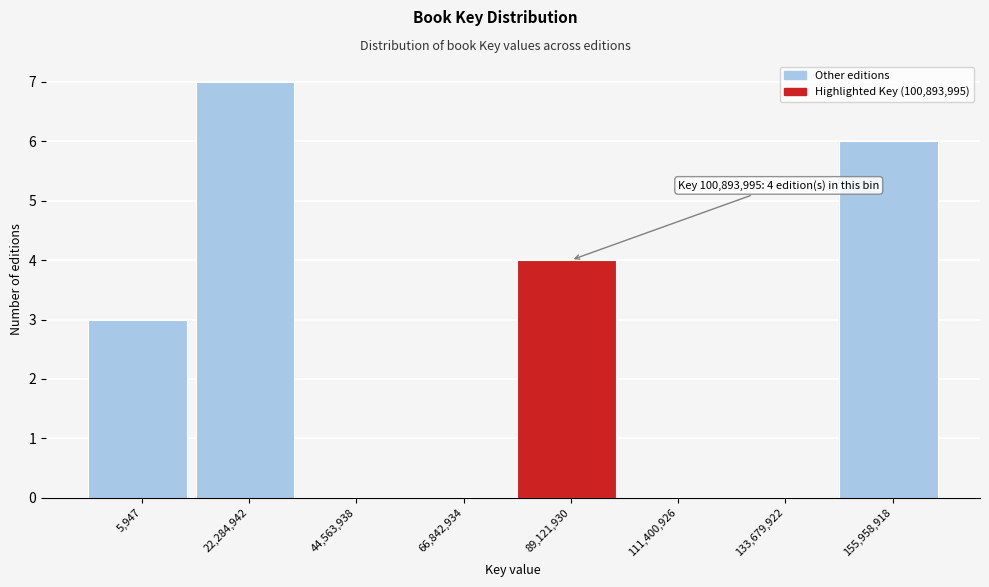

Reading right to left, transcribe all the data shown in this chart.

155,958,918=6	133,679,922=0	111,400,926=0	89,121,930=4	66,842,934=0	44,563,938=0	22,284,942=7	5,947=3